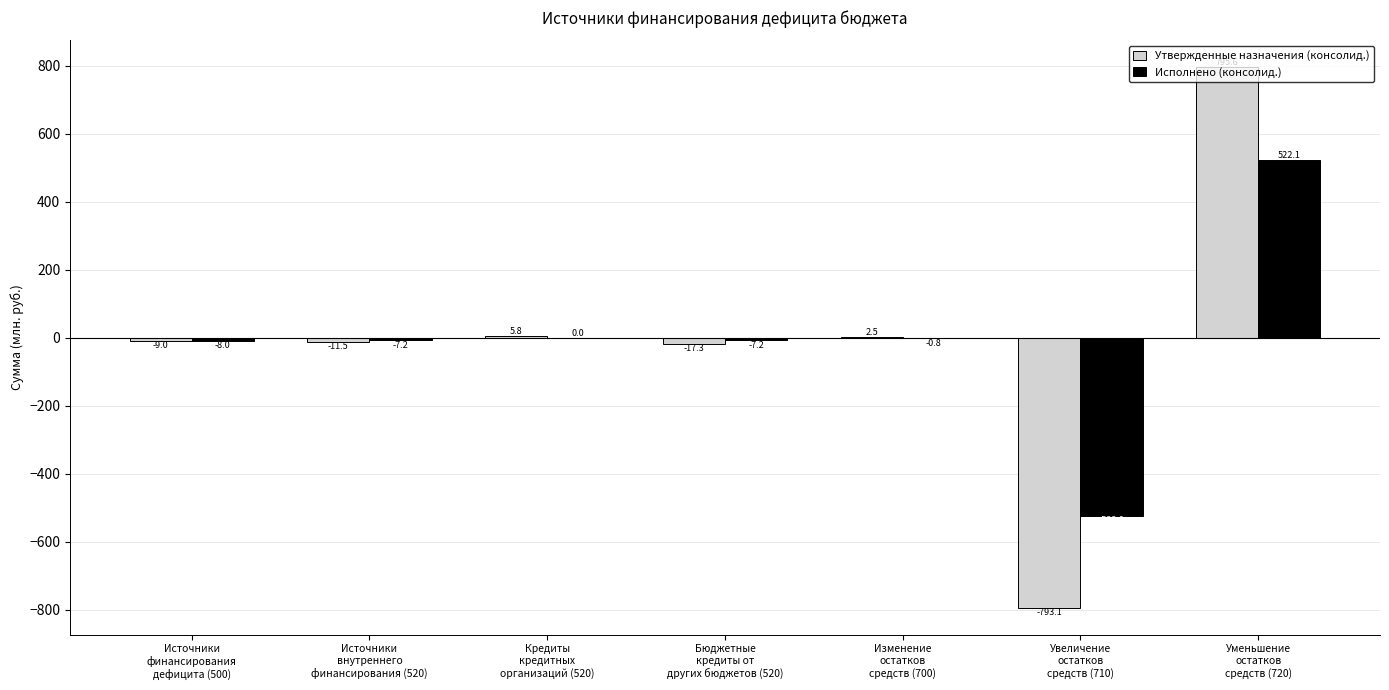

What is the greatest value displayed?

795.6